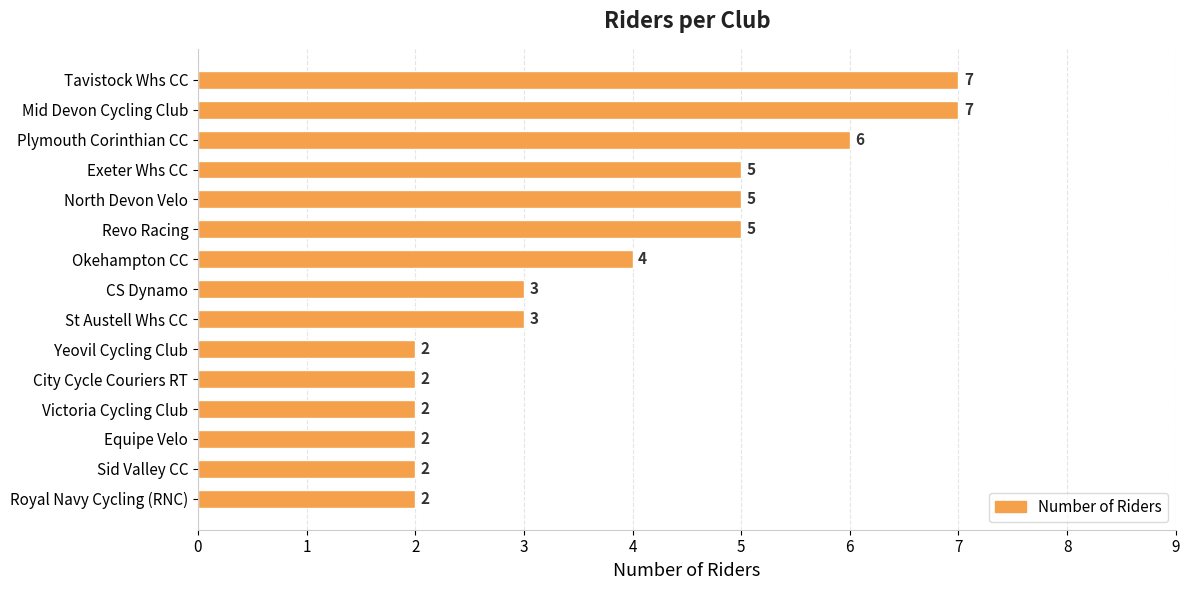

How many values are between 2 and 5?

12